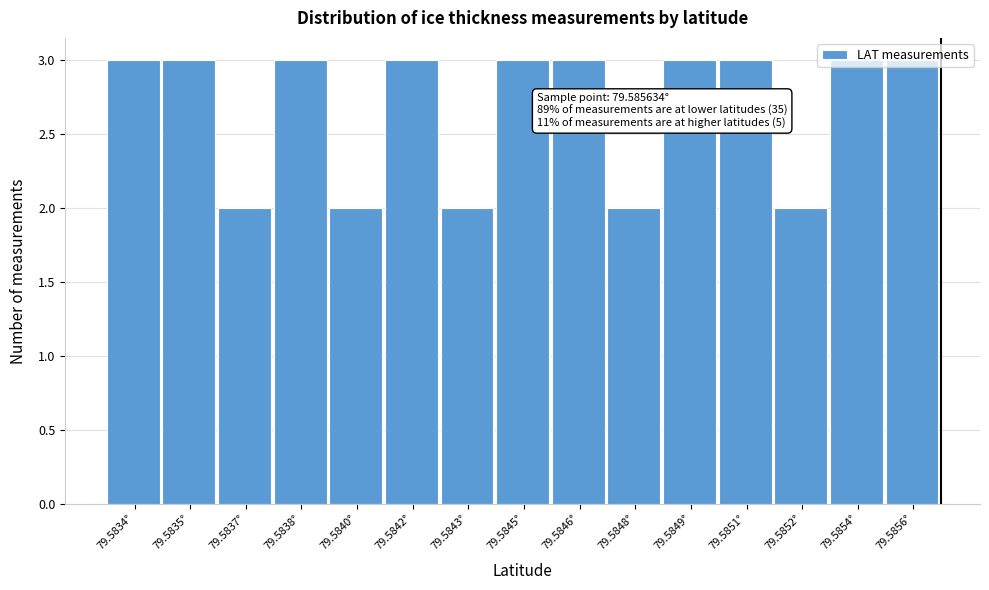

The value at 79.5845° is 1. True or false?

False